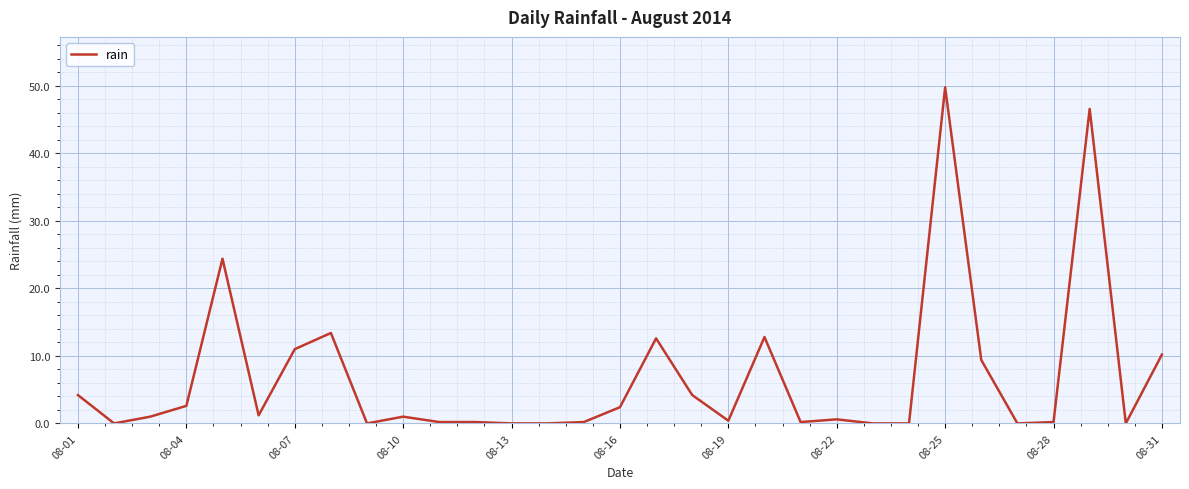

What is the maximum value shown in the chart?

49.8